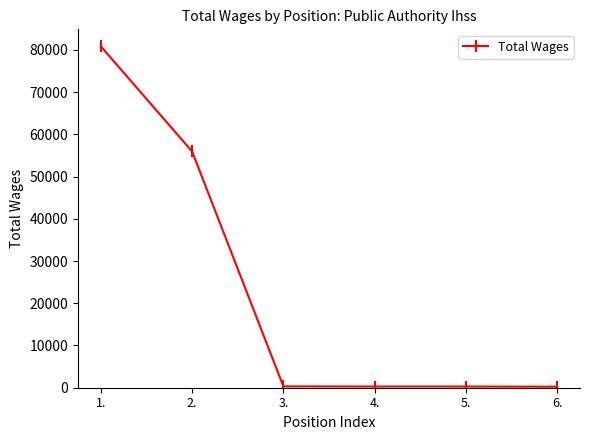

What position from the left is 4.?

4